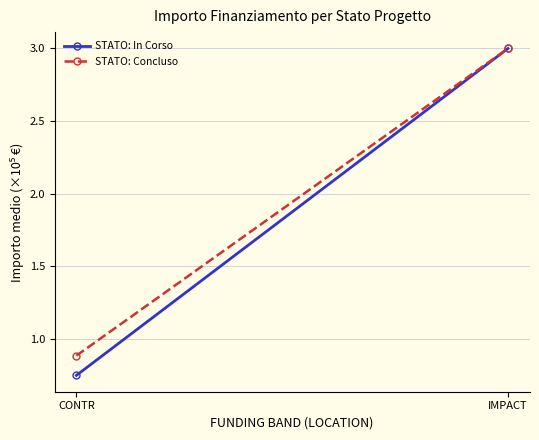

At how many categories does at least one series exceed 1?

1